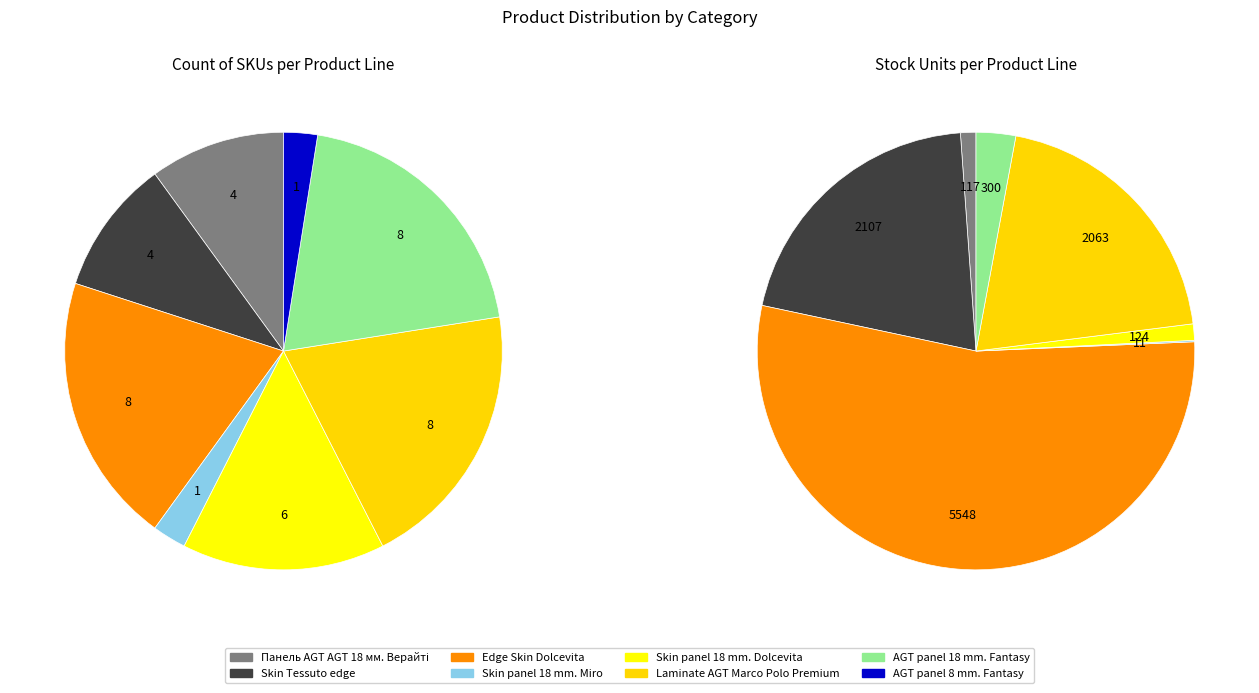

Does Панель AGT AGT 18 мм. Верайті represent more than half of the total?

No